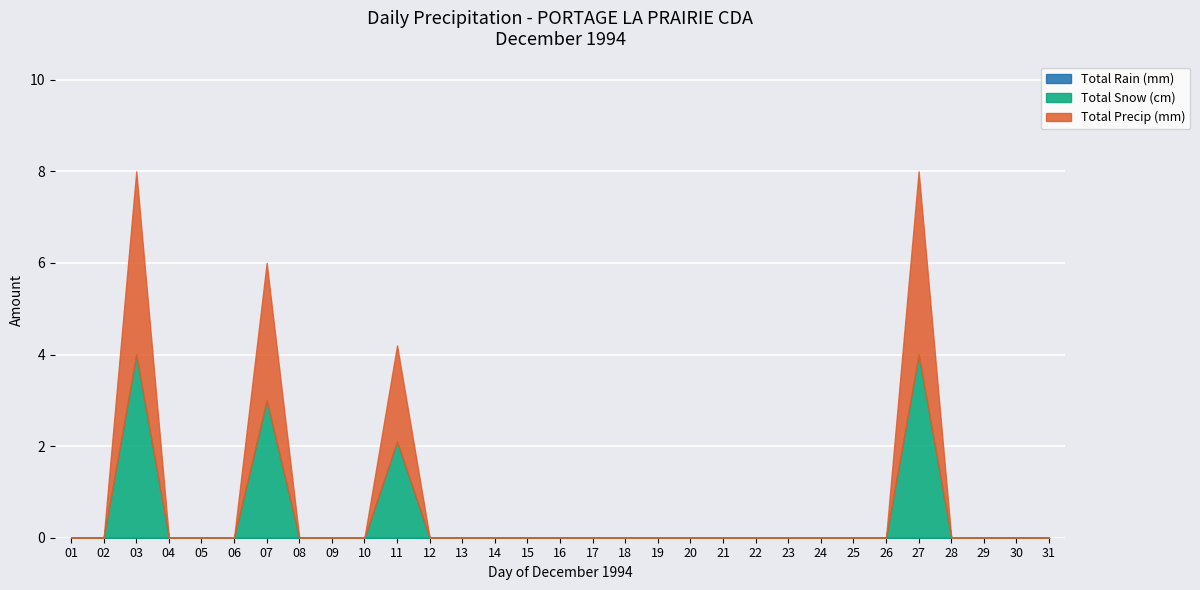

Reading left to right, what are all the values shown in this chart?

Total Rain (mm): 0.0	0.0	0.0	0.0	0.0	0.0	0.0	0.0	0.0	0.0	0.0	0.0	0.0	0.0	0.0	0.0	0.0	0.0	0.0	0.0	0.0	0.0	0.0	0.0	0.0	0.0	0.0	0.0	0.0	0.0	0.0
Total Snow (cm): 0.0	0.0	4.0	0.0	0.0	0.0	3.0	0.0	0.0	0.0	2.1	0.0	0.0	0.0	0.0	0.0	0.0	0.0	0.0	0.0	0.0	0.0	0.0	0.0	0.0	0.0	4.0	0.0	0.0	0.0	0.0
Total Precip (mm): 0.0	0.0	4.0	0.0	0.0	0.0	3.0	0.0	0.0	0.0	2.1	0.0	0.0	0.0	0.0	0.0	0.0	0.0	0.0	0.0	0.0	0.0	0.0	0.0	0.0	0.0	4.0	0.0	0.0	0.0	0.0